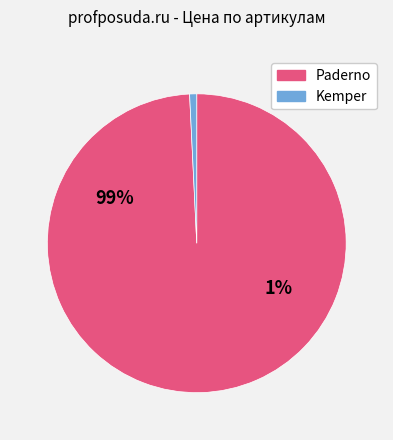

The 21724 slice represents 10% of the pie. True or false?

False